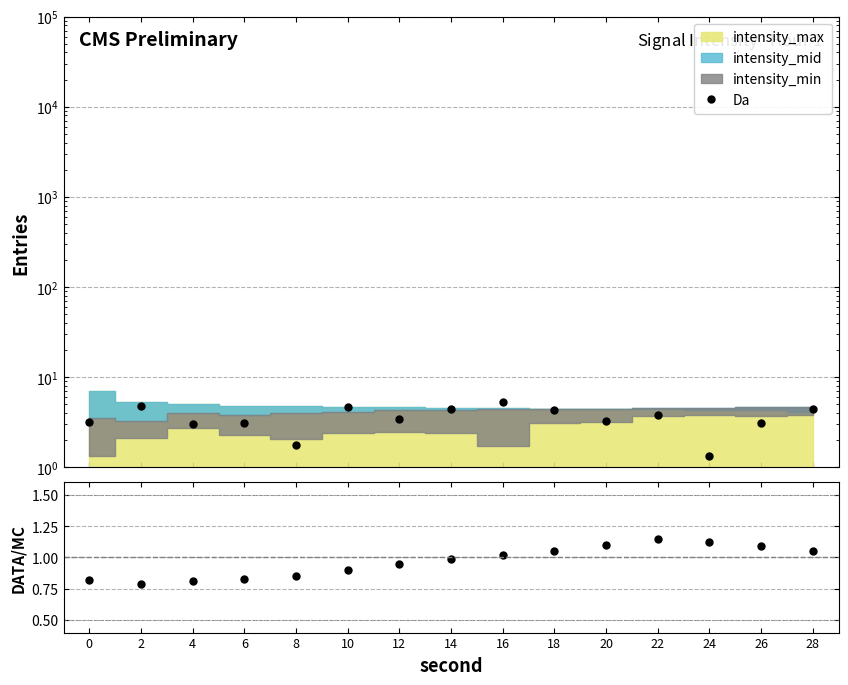

What is the approximate value of Da at 20?

3.3